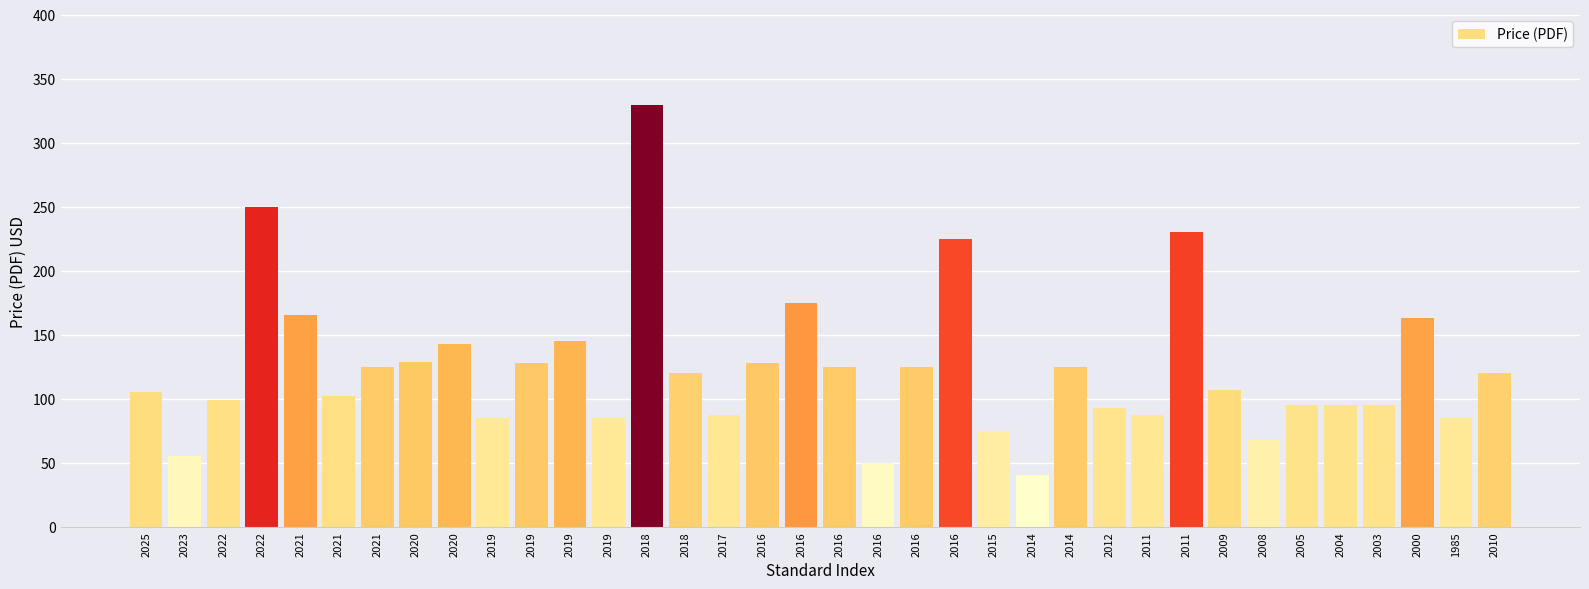

Reading left to right, extract all data points from this chart.

105	55	99	250	165	102	125	129	143	85	128	145	85	329	120	87	128	175	125	50	125	225	75	40	125	93	87	230	107	68	95	95	95	163	85	120